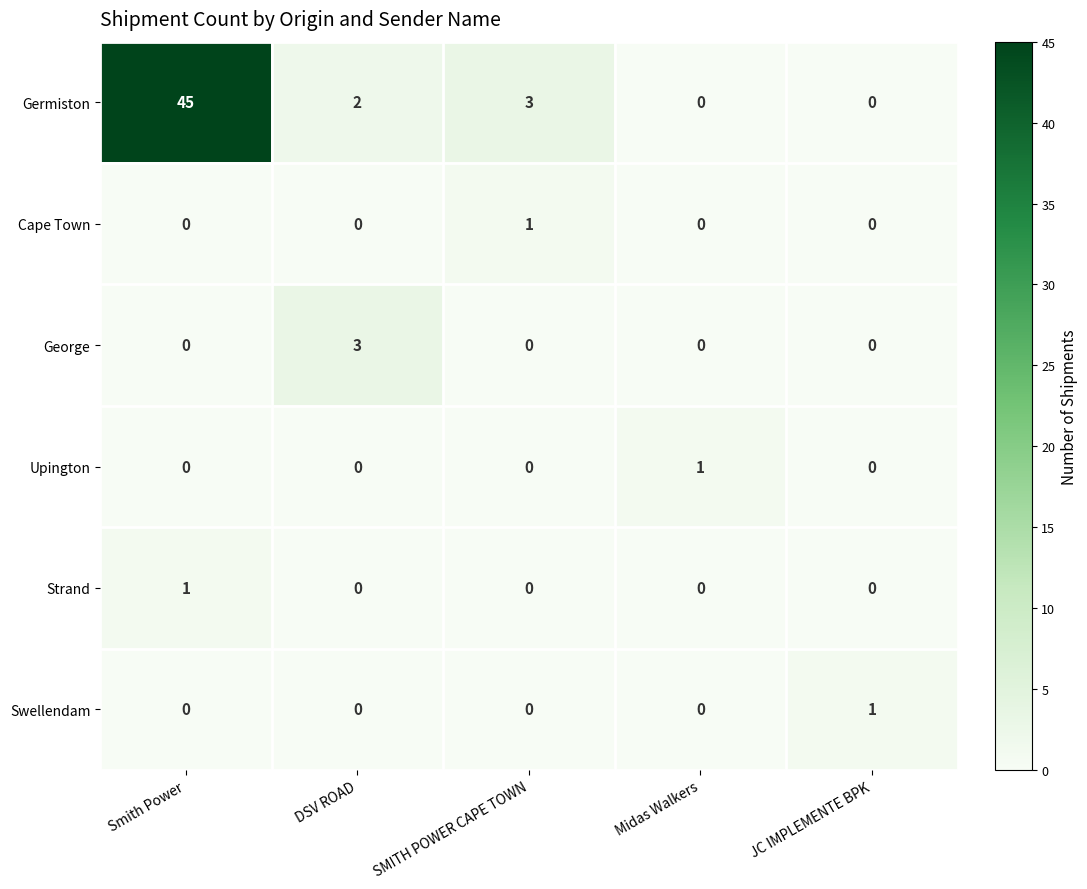

The Cape Town series shows 0 at Smith Power. True or false?

True